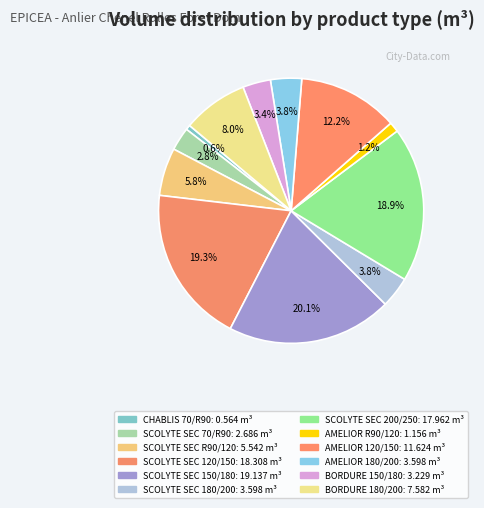

Count the number of slices in the pie.

12